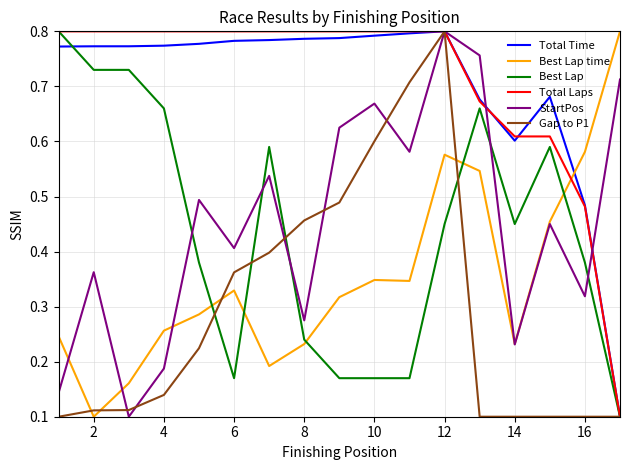

How many times do Best Lap and StartPos cross each other?

5